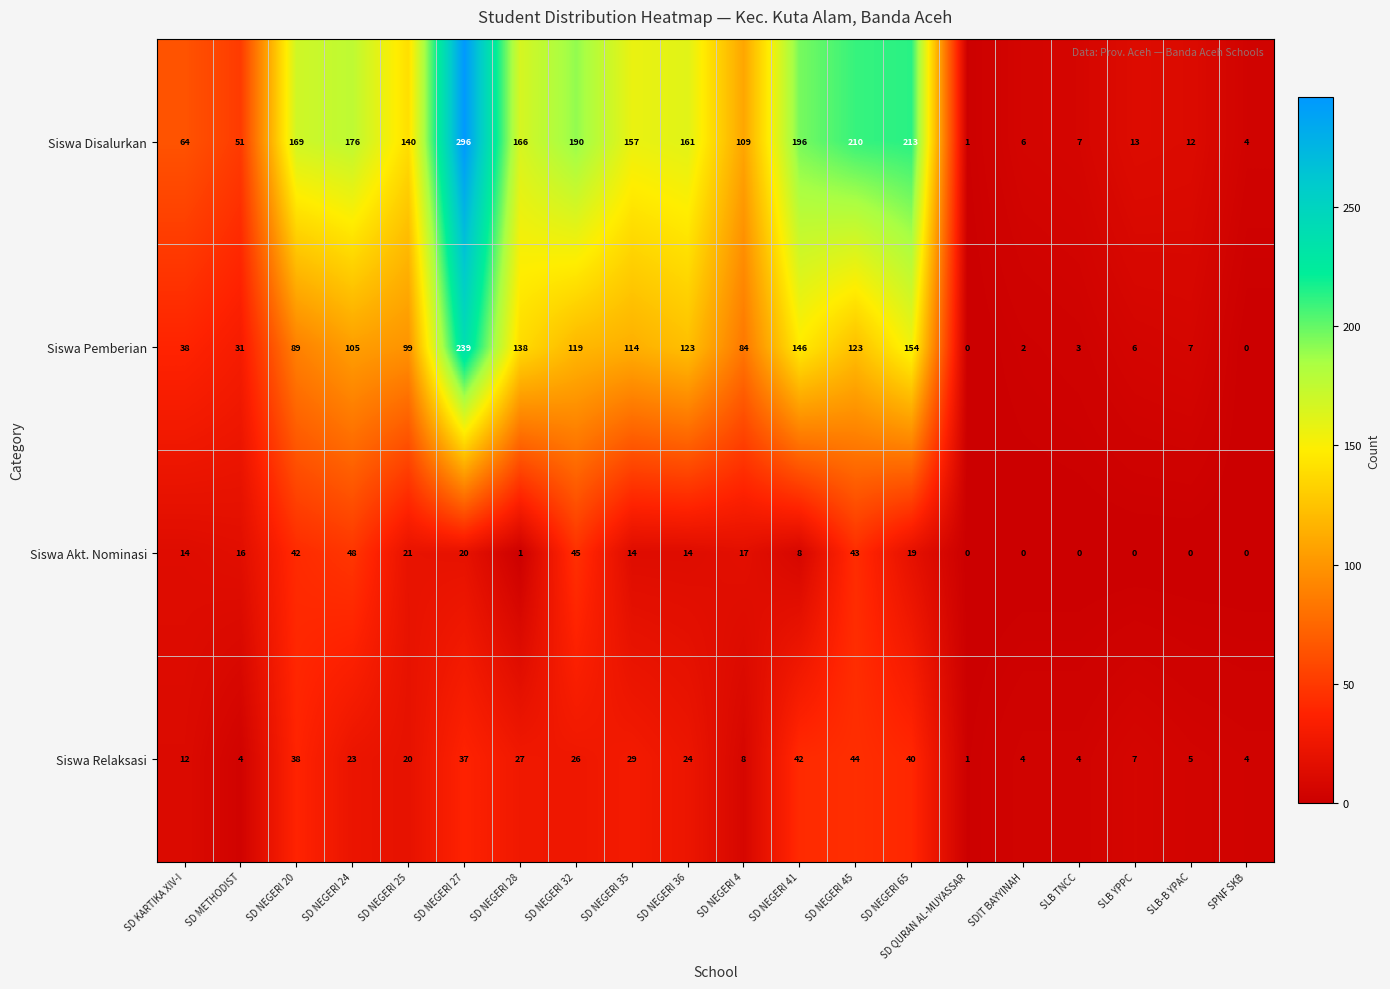

Which category has the highest value across all series?

SD NEGERI 27